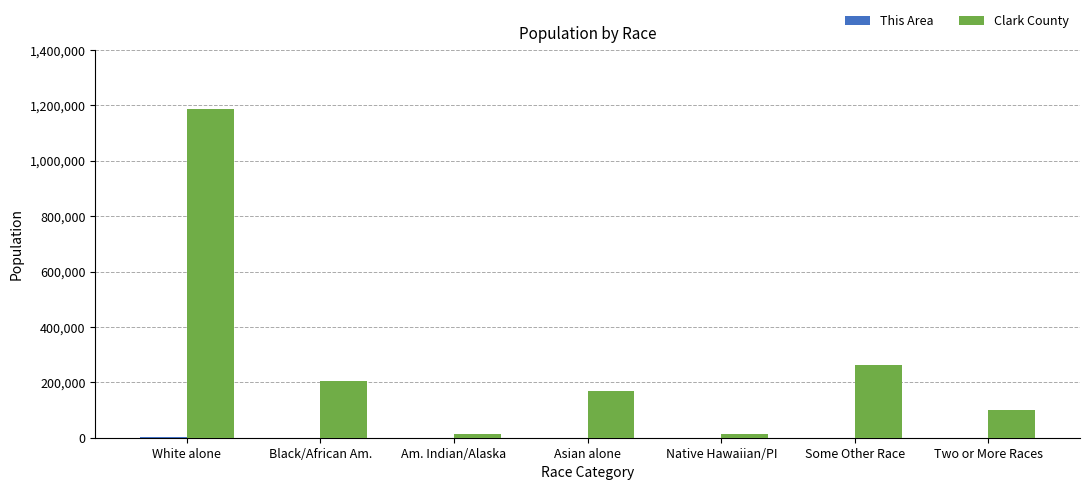

Where is Clark County nearest to the value 600870?

Some Other Race